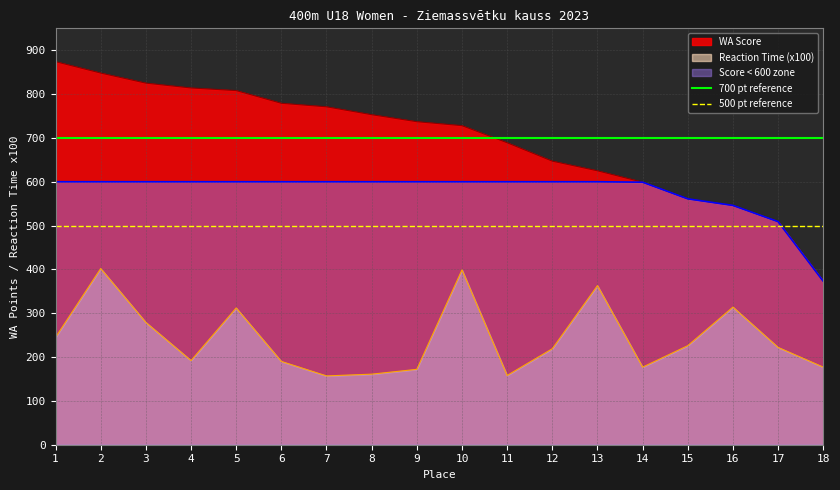

True or false: Reaction Time (x100) and WA Score intersect in this chart.

False